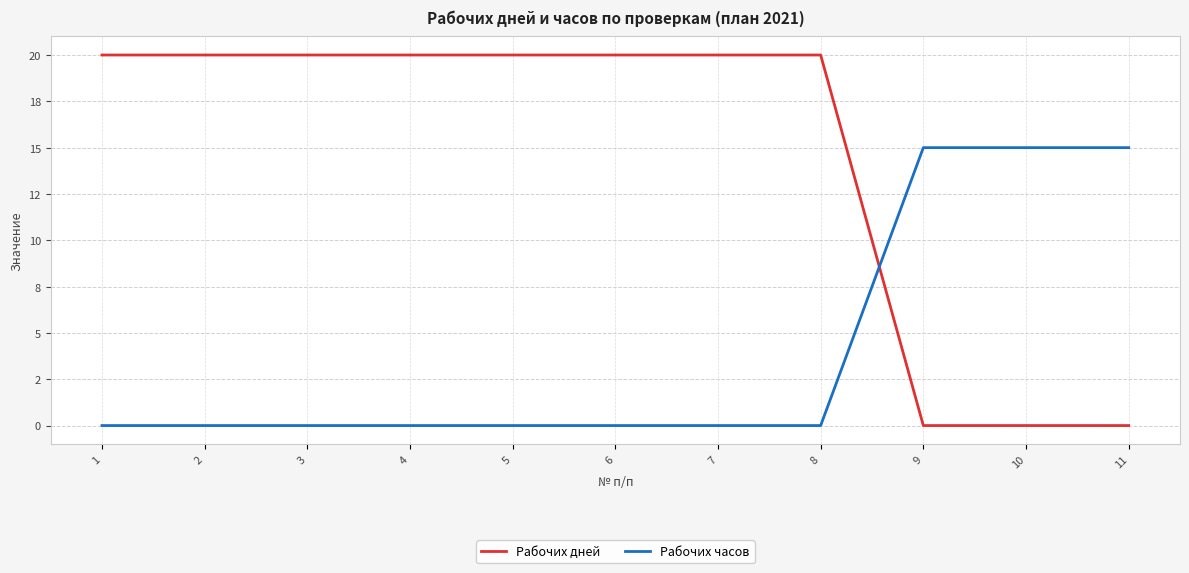

Reading left to right, list all the values displayed in this chart.

Рабочих дней: 1=20	2=20	3=20	4=20	5=20	6=20	7=20	8=20	9=0	10=0	11=0
Рабочих часов: 1=0	2=0	3=0	4=0	5=0	6=0	7=0	8=0	9=15	10=15	11=15